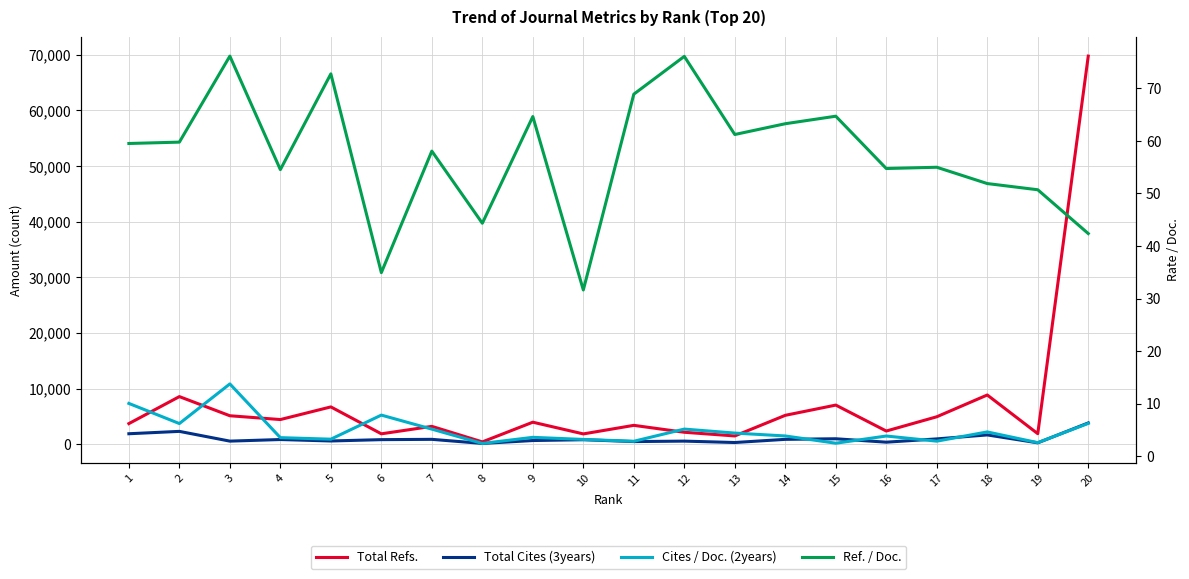

Where is the first local minimum for Total Cites (3years)?

3